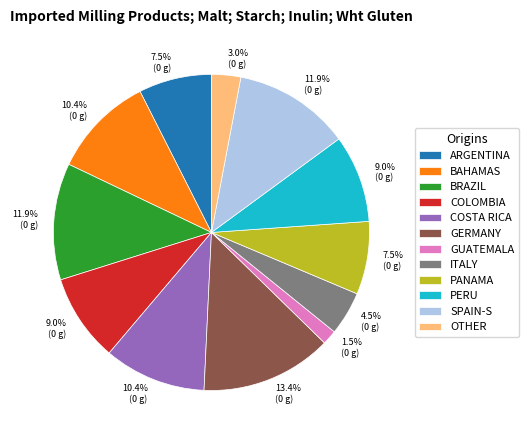

Is there a majority slice in this chart?

No